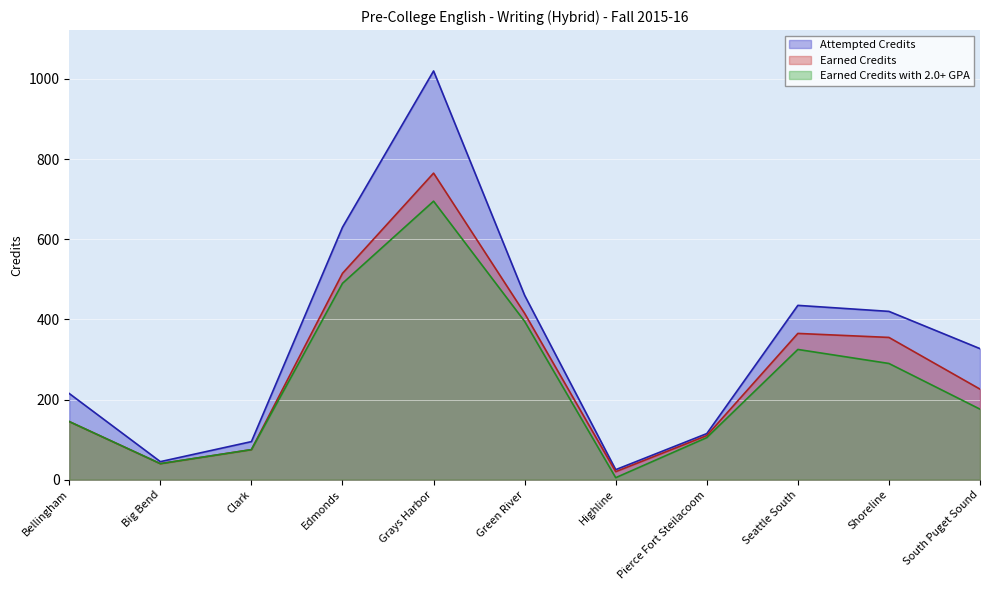

Which category has the lowest value in the Earned Credits with 2.0+ GPA series?

Highline